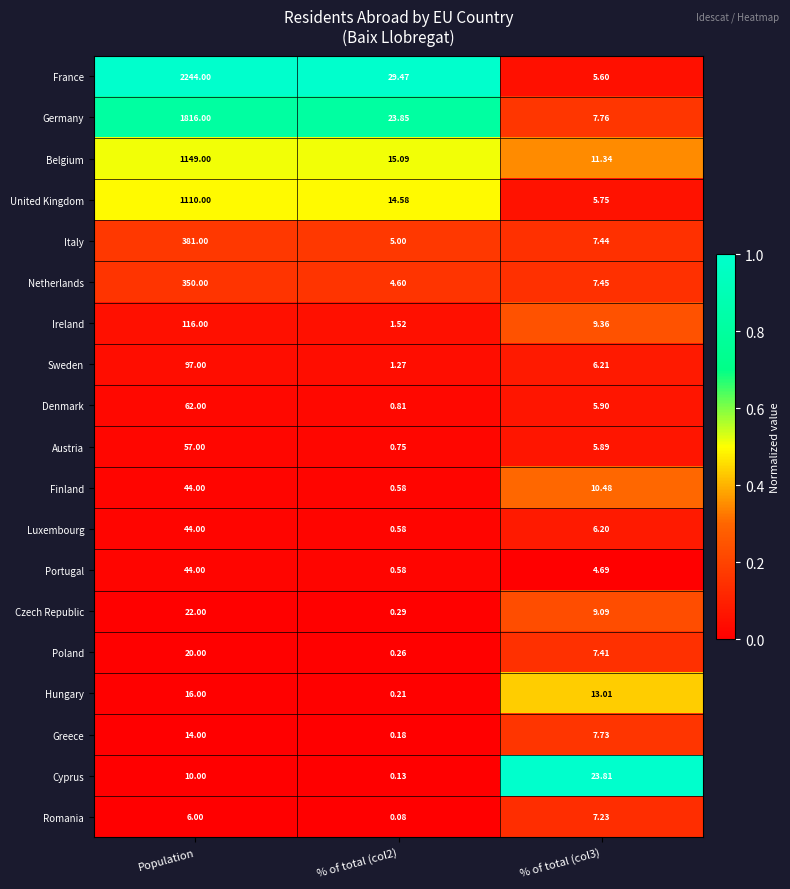

Which series has the largest total across all categories?

France